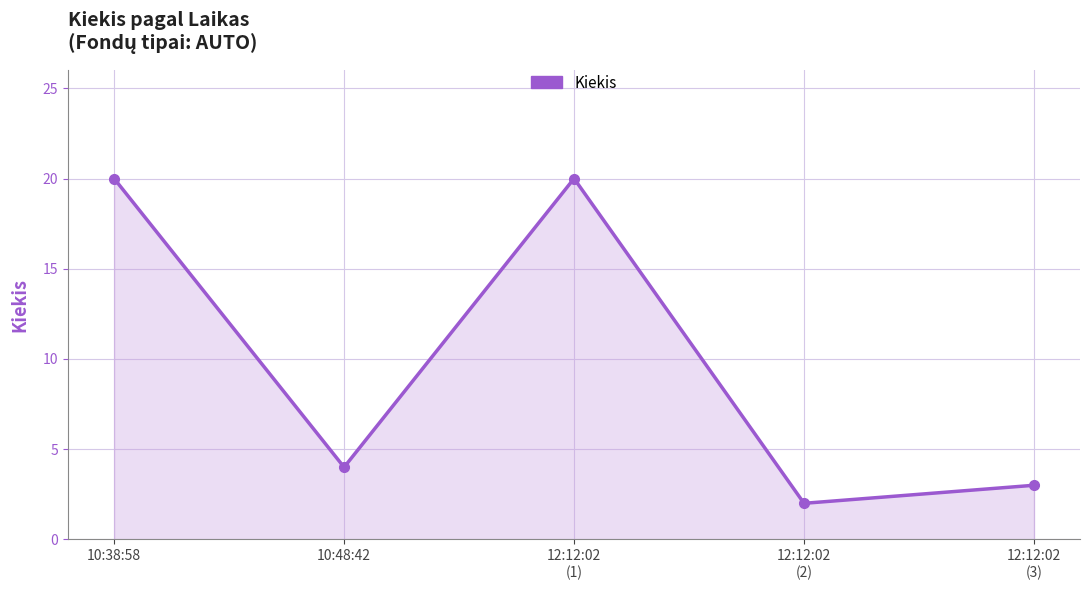

Read the value at 12:12:02
(2).

2